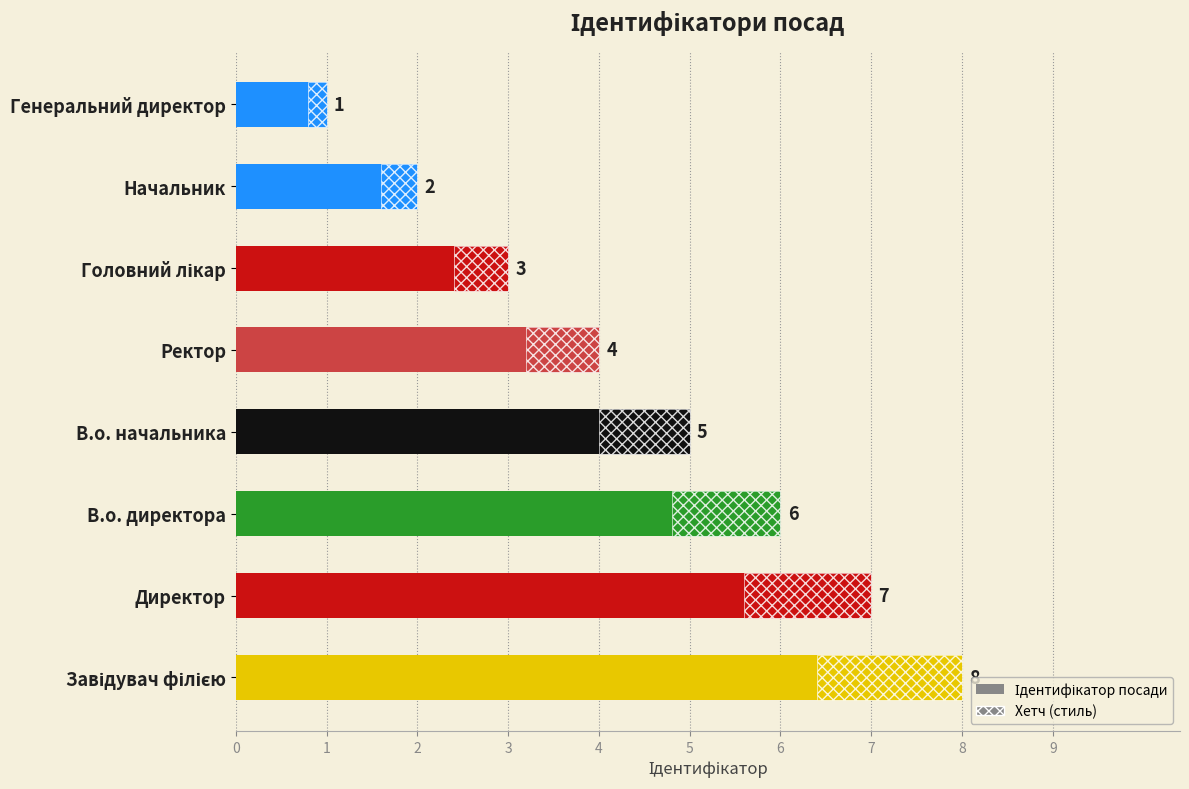

Are the bars horizontal?

Yes